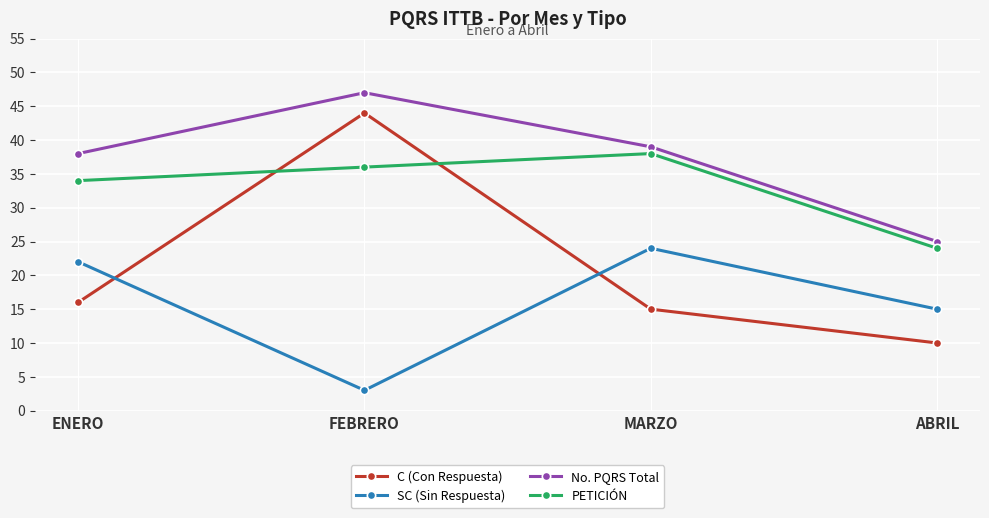

Which series changed the most between ENERO and ABRIL?

No. PQRS Total